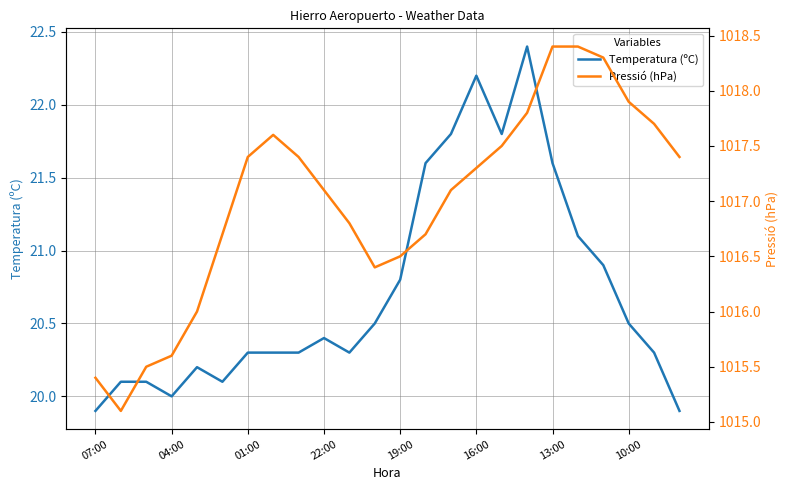

The value of Pressió (hPa) at 22 is 323.9. True or false?

False